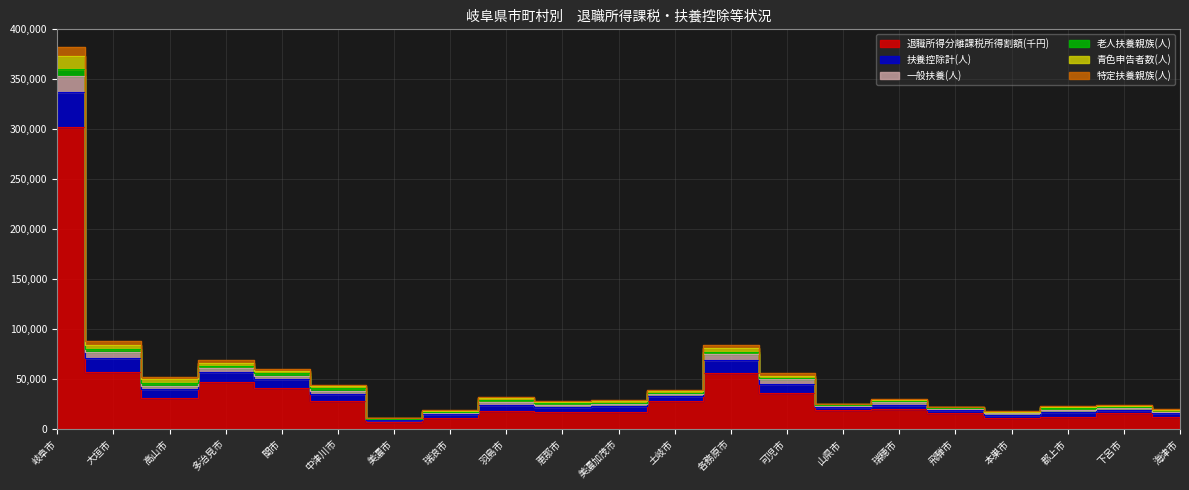

Does the chart display data point markers on the line(s)?

No